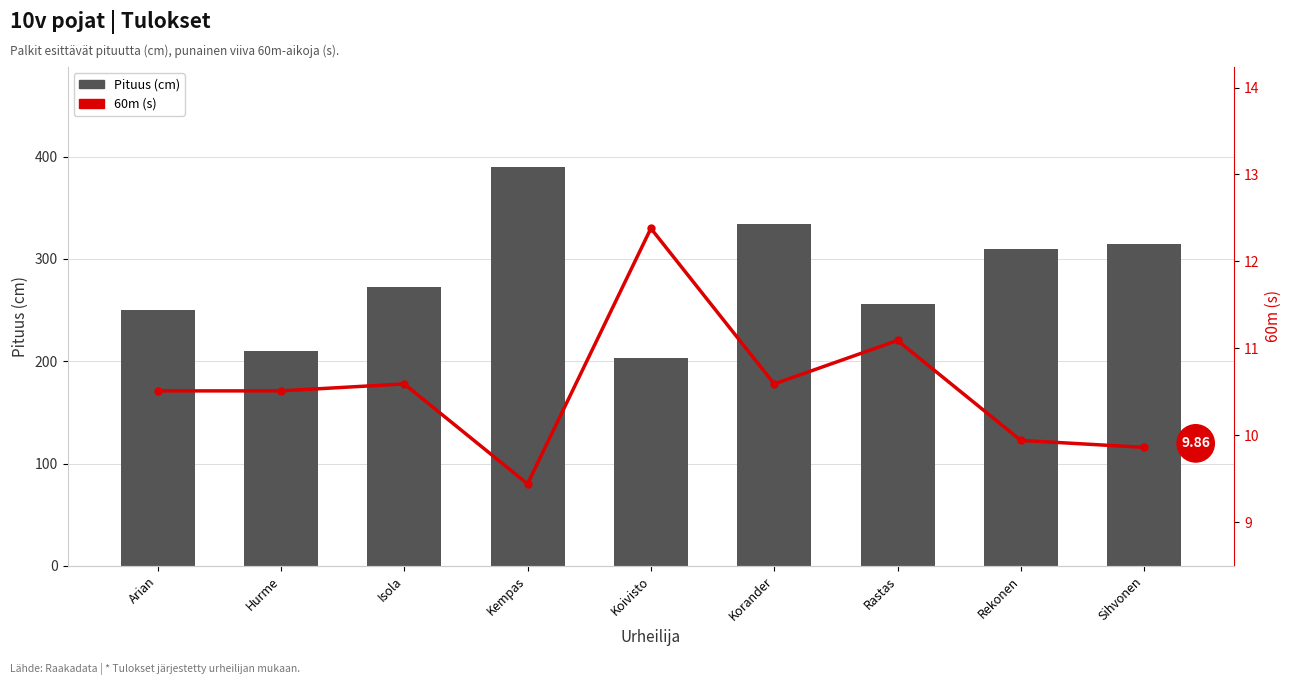

At which label does Pituus reach its minimum?

Koivisto